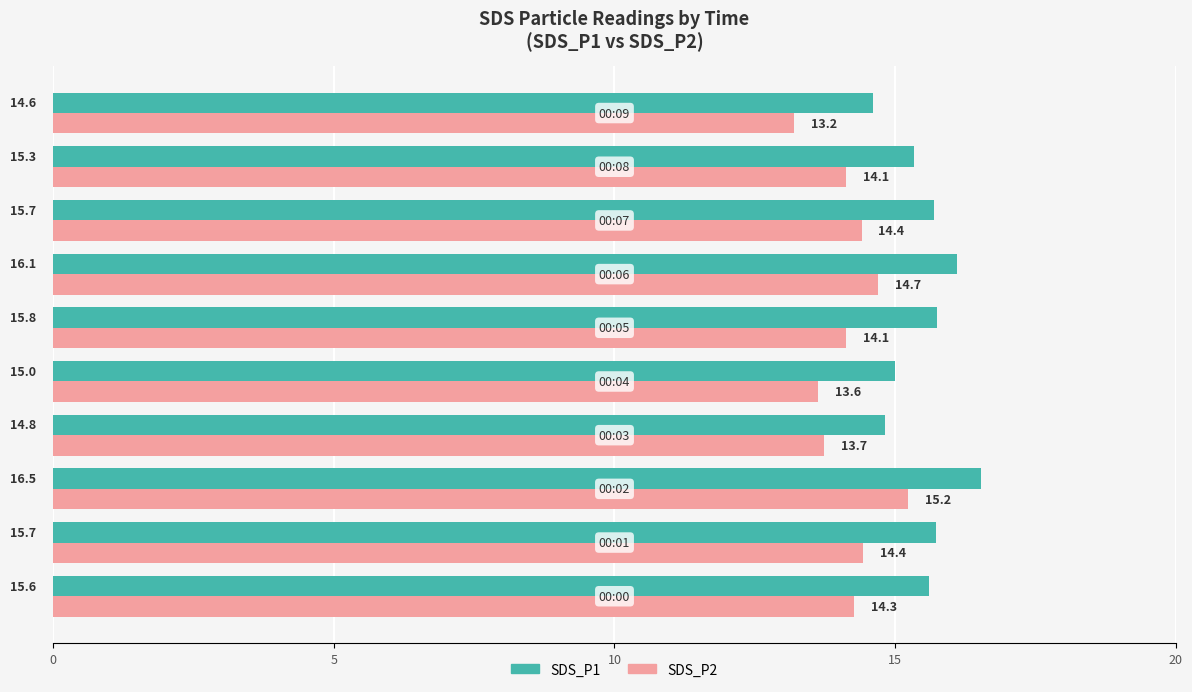

What is the average value of the SDS_P2 series?

14.2